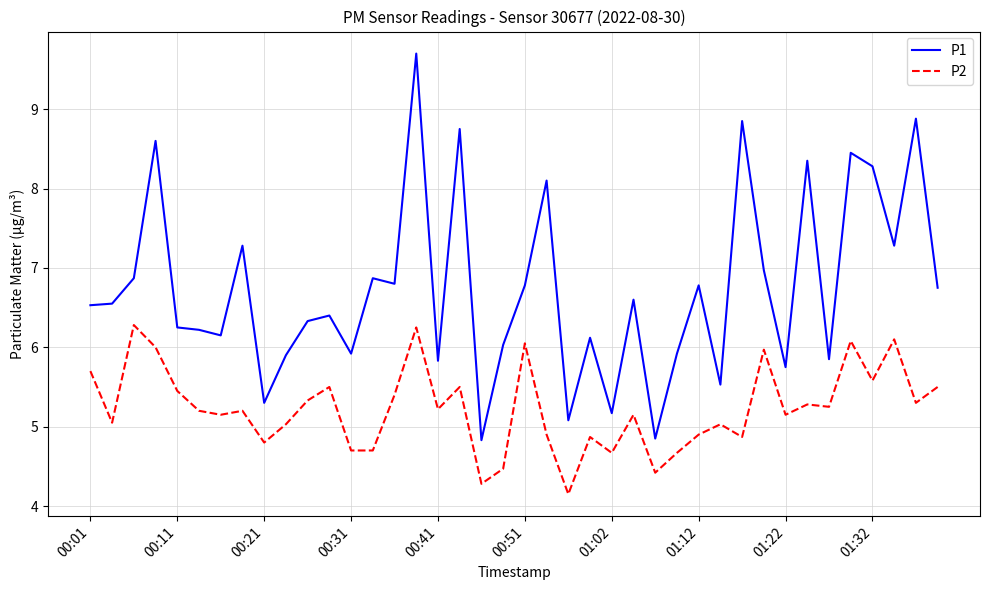

True or false: P1 and P2 cross at least once.

False